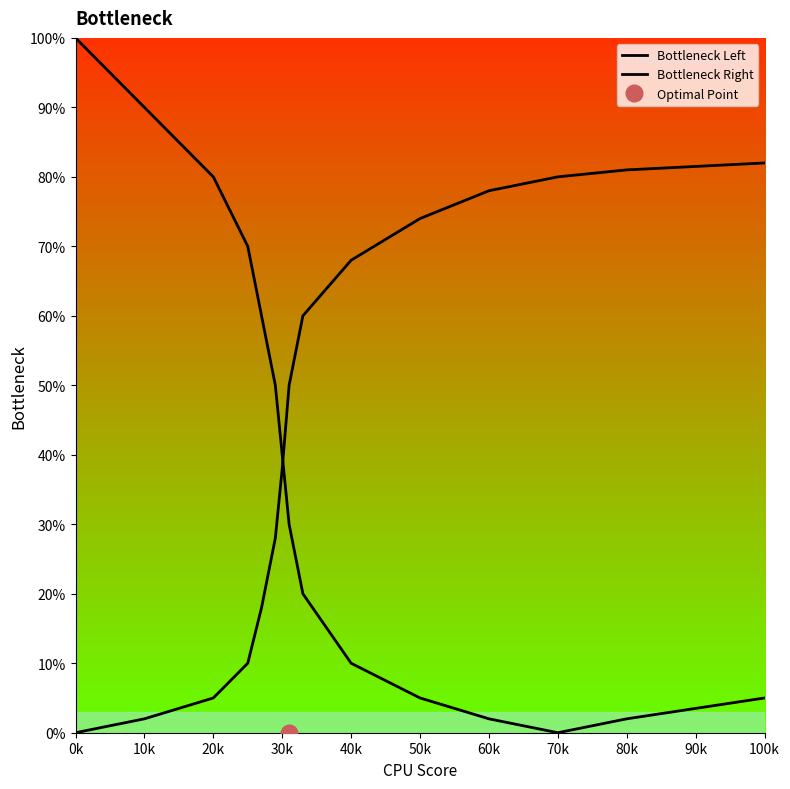

How many values in Bottleneck Right are above zero?

14